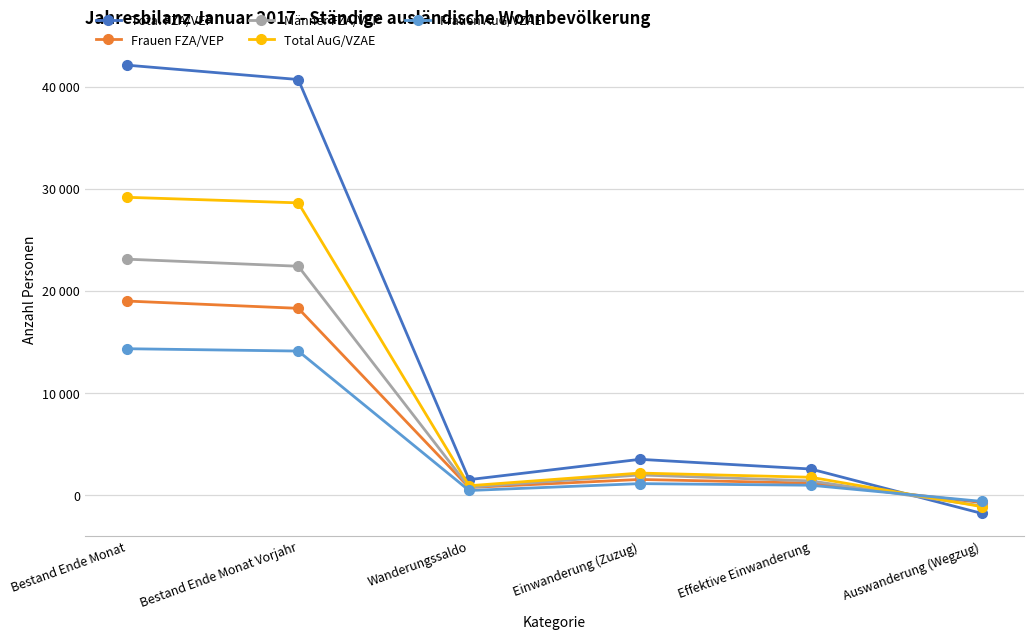

Which series has the largest range (max minus min)?

Total FZA/VEP